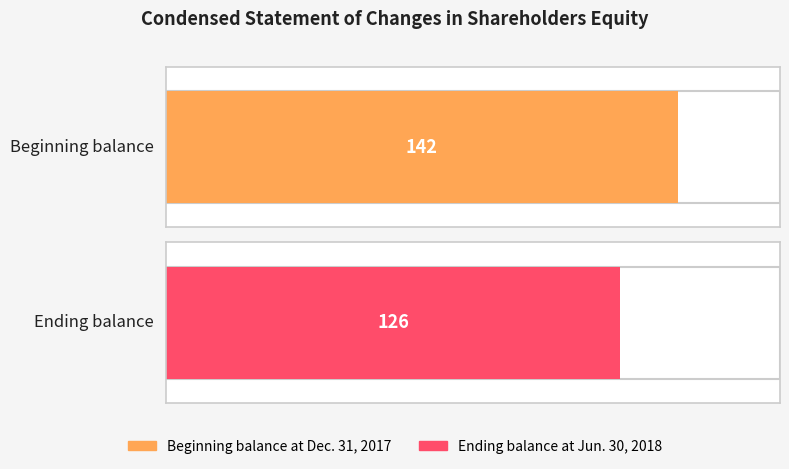

Rank the categories by value from lowest to highest.

Ending balance at Jun. 30, 2018, Beginning balance at Dec. 31, 2017